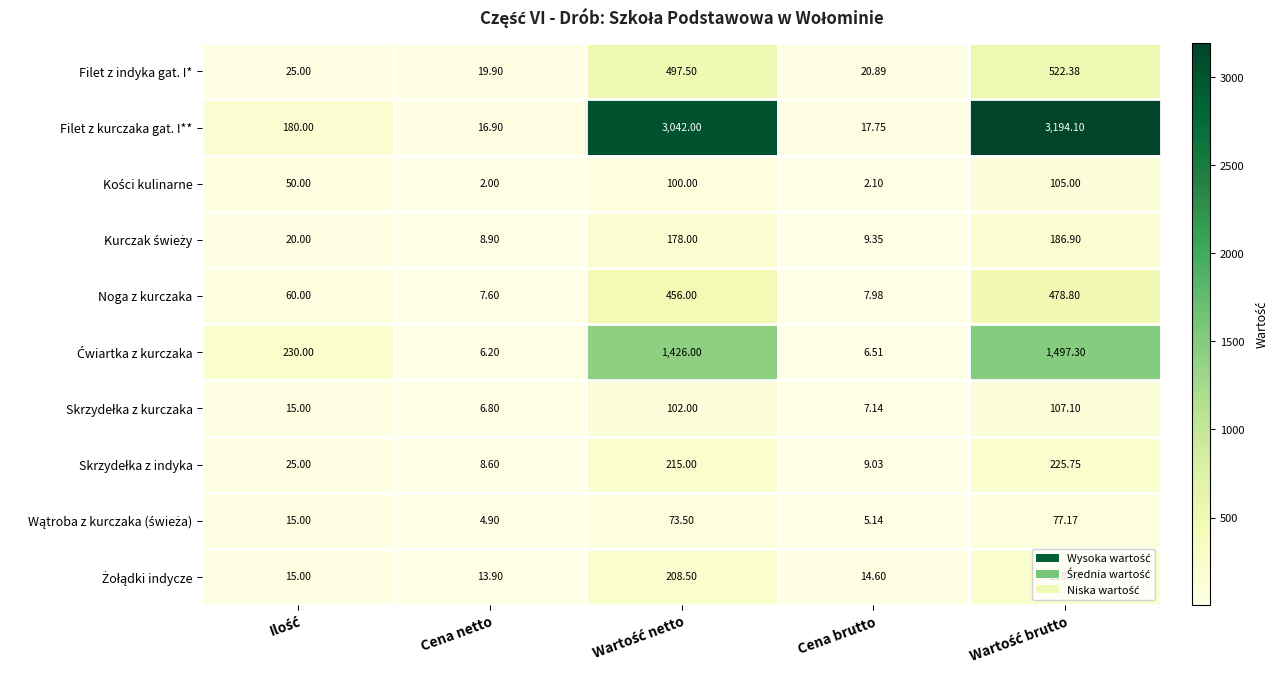

Which series has the widest spread of values?

Filet z kurczaka gat. I**